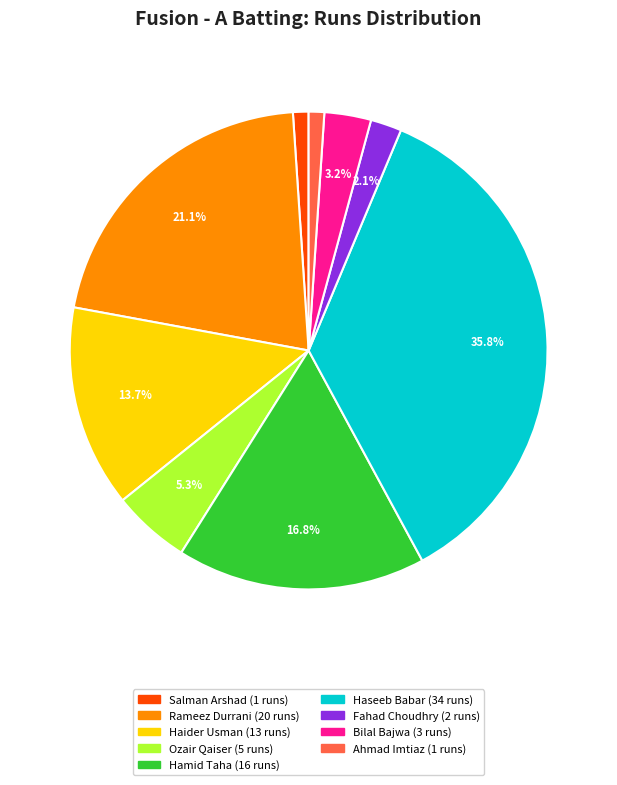

Is there any slice that represents more than half of the pie?

No